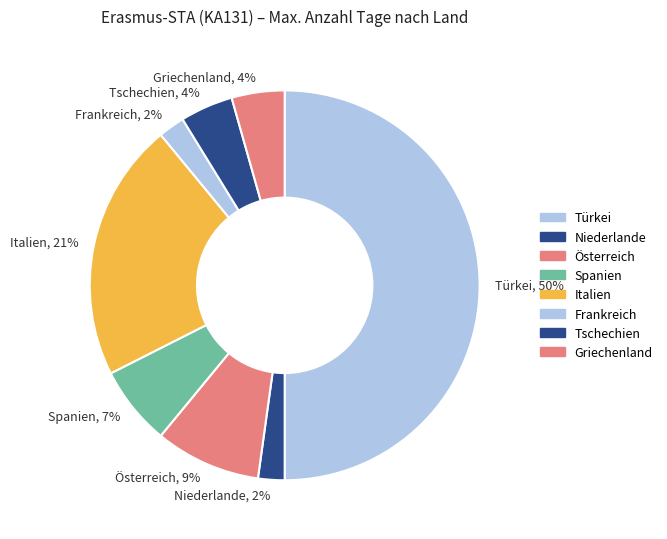

Does Niederlande, 2% account for over 50% of the chart?

No